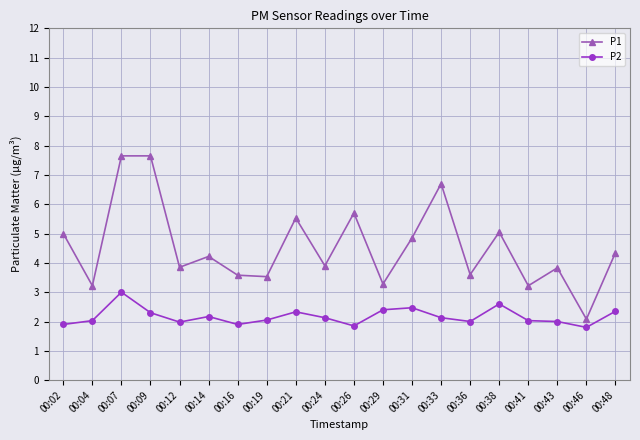

True or false: P2 and P1 intersect in this chart.

False